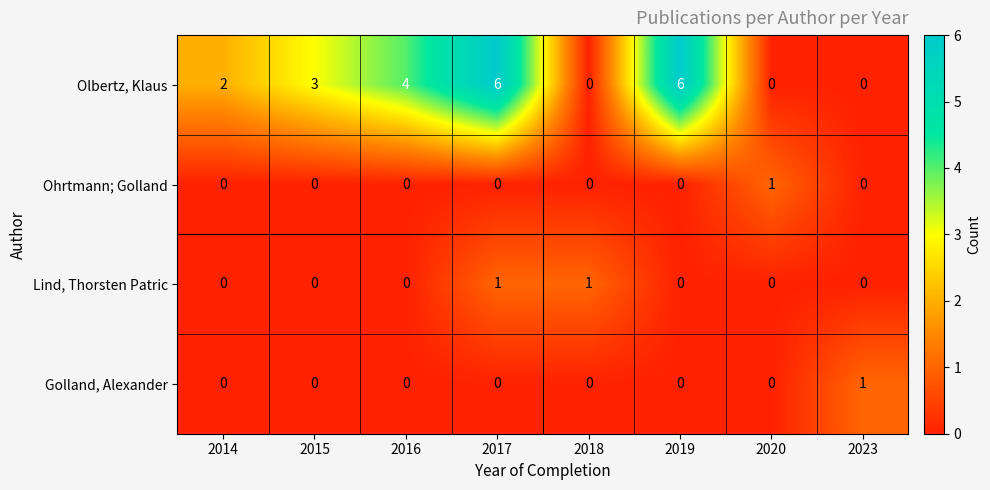

Count the number of categories in the chart.

8